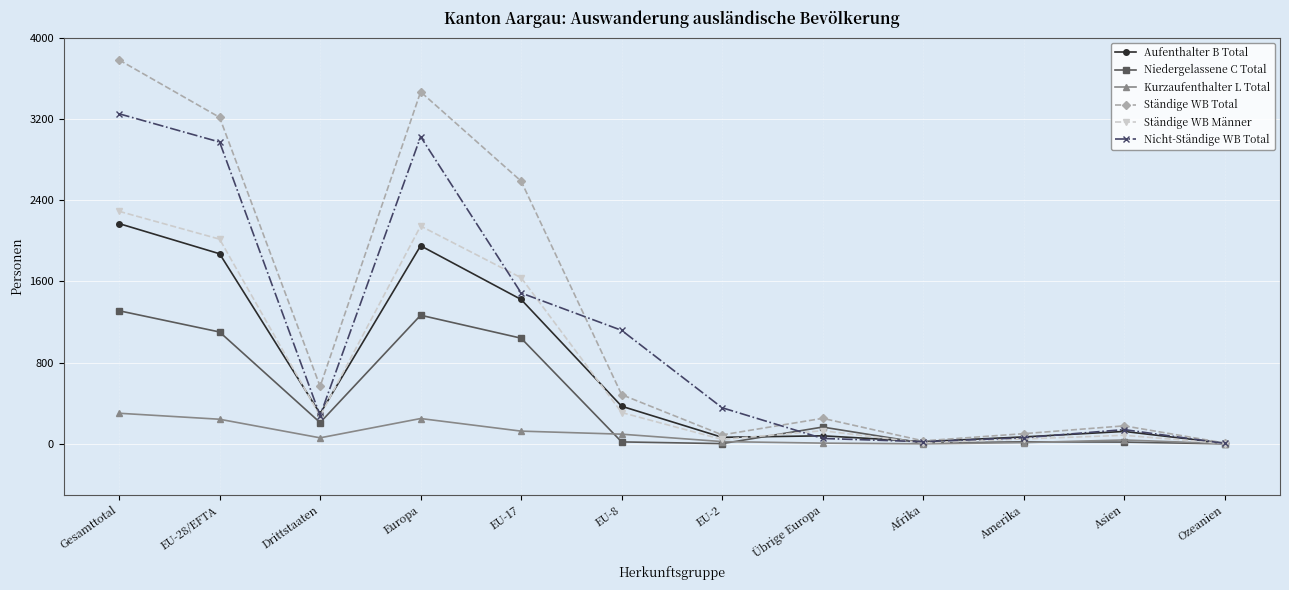

True or false: Kurzaufenthalter L Total has more than 1 points higher than both neighbors.

True